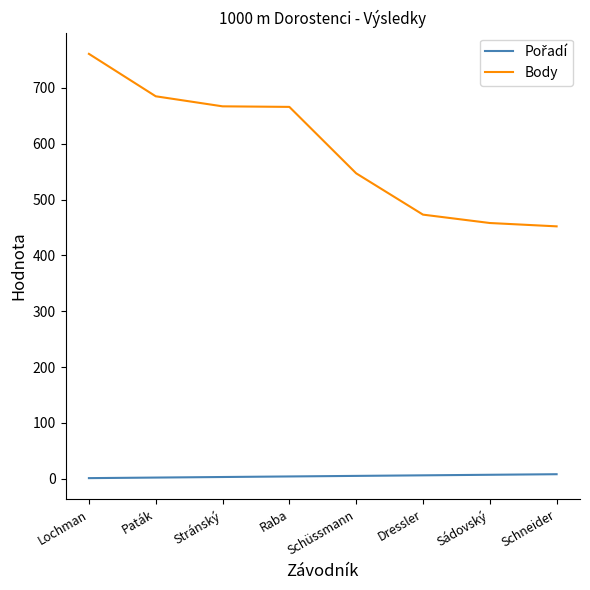

The value of Body at Dressler is 803. True or false?

False